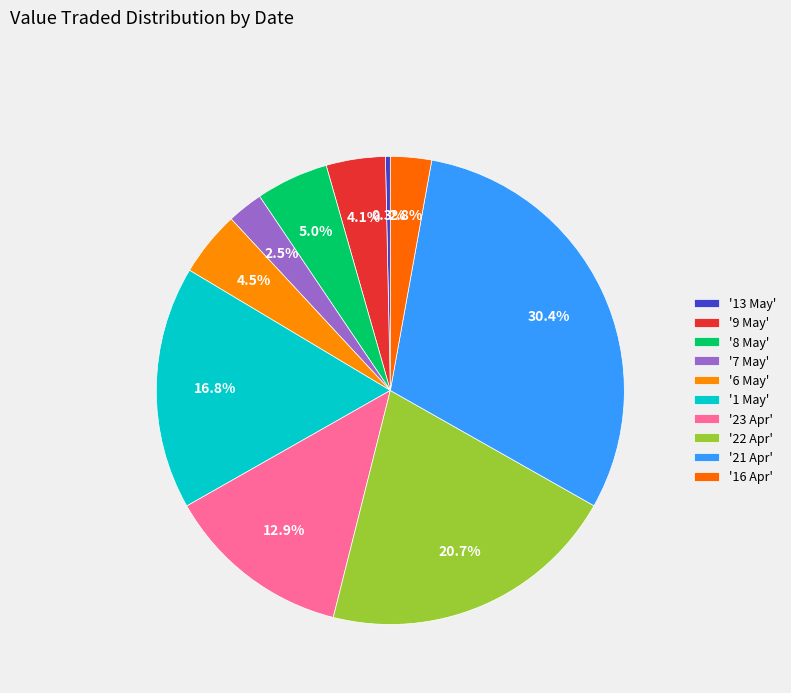

Count the number of slices in the pie.

10